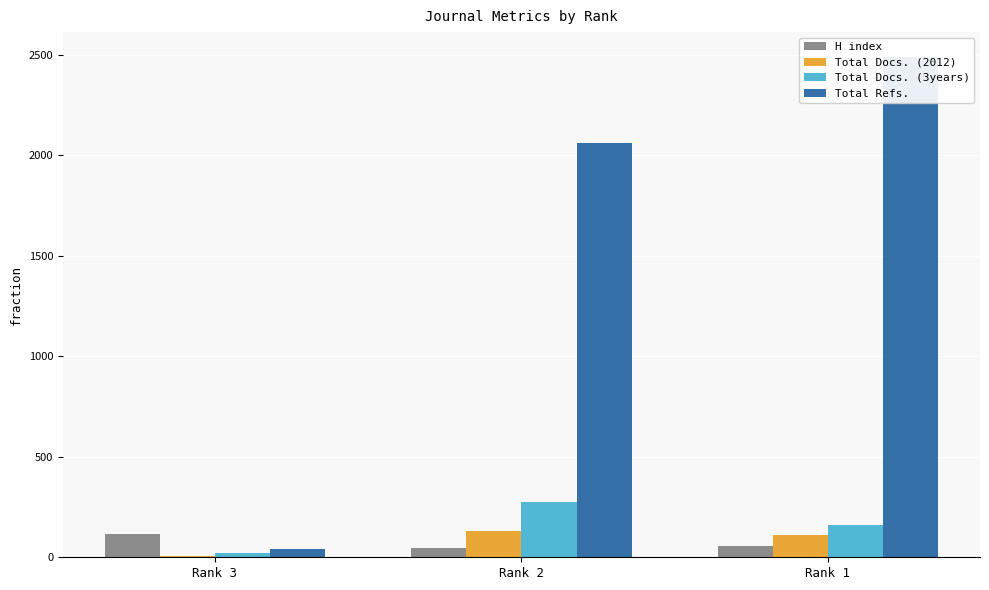

True or false: Total Docs. (2012) has a value of 34 at Rank 1.

False